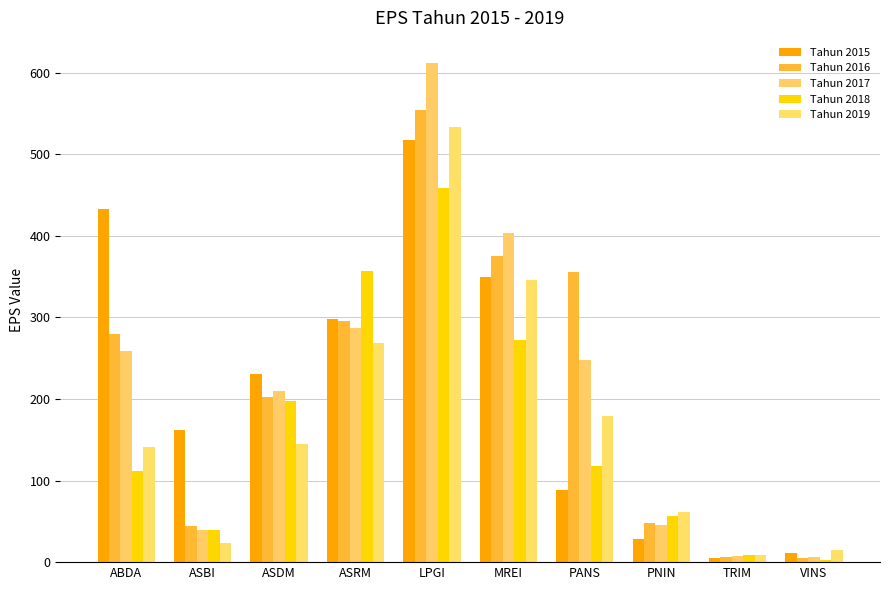

Reading right to left, list all the values displayed in this chart.

Tahun 2015: 11.7	4.8	28.3	88.4	348.9	517.0	298.0	231.0	162.0	432.6
Tahun 2016: 5.5	6.8	48.0	356.1	375.5	554.0	295.0	203.0	44.0	279.4
Tahun 2017: 6.1	7.9	45.5	248.0	404.0	612.0	287.0	210.0	39.0	259.1
Tahun 2018: 2.7	8.7	57.1	118.4	272.0	458.0	357.0	198.0	40.0	111.3
Tahun 2019: 15.0	9.1	61.7	178.9	346.0	533.0	269.0	145.0	23.0	141.0